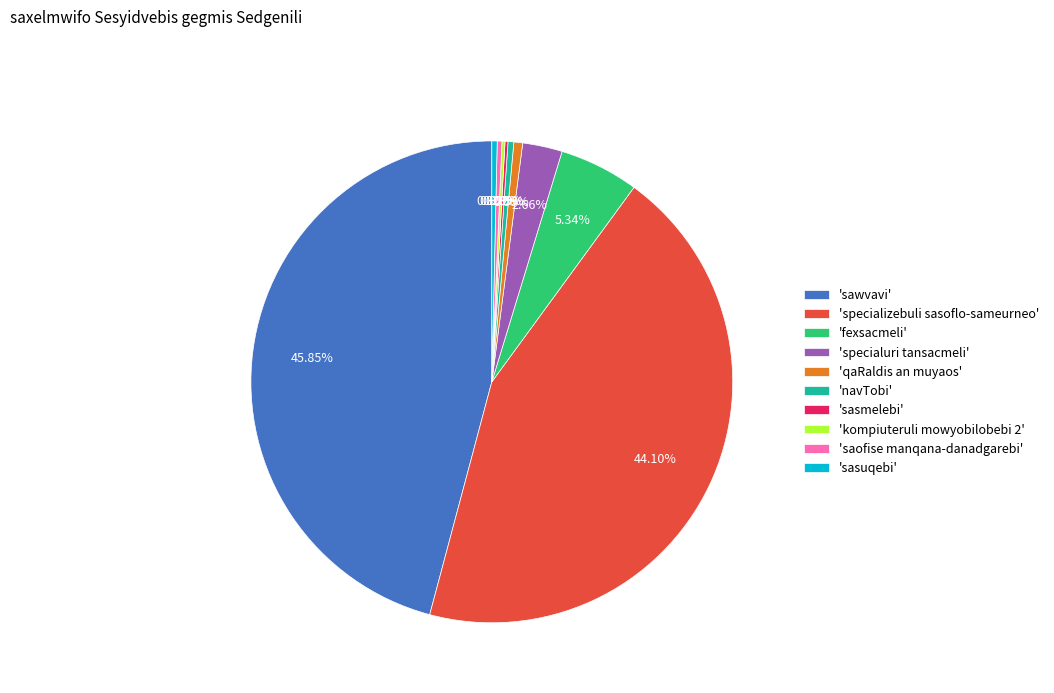

Which has a higher value, 'fexsacmeli' or 'specialuri tansacmeli'?

'fexsacmeli'